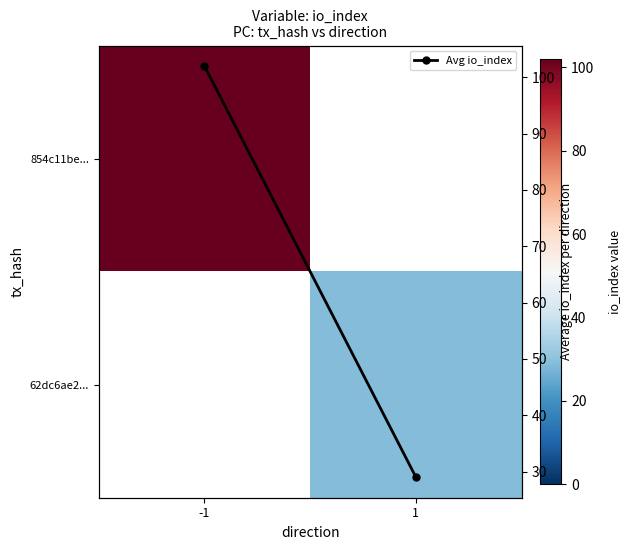

Is the value of 62dc6ae2... at -1 greater than the value of Avg io_index at 1?

No